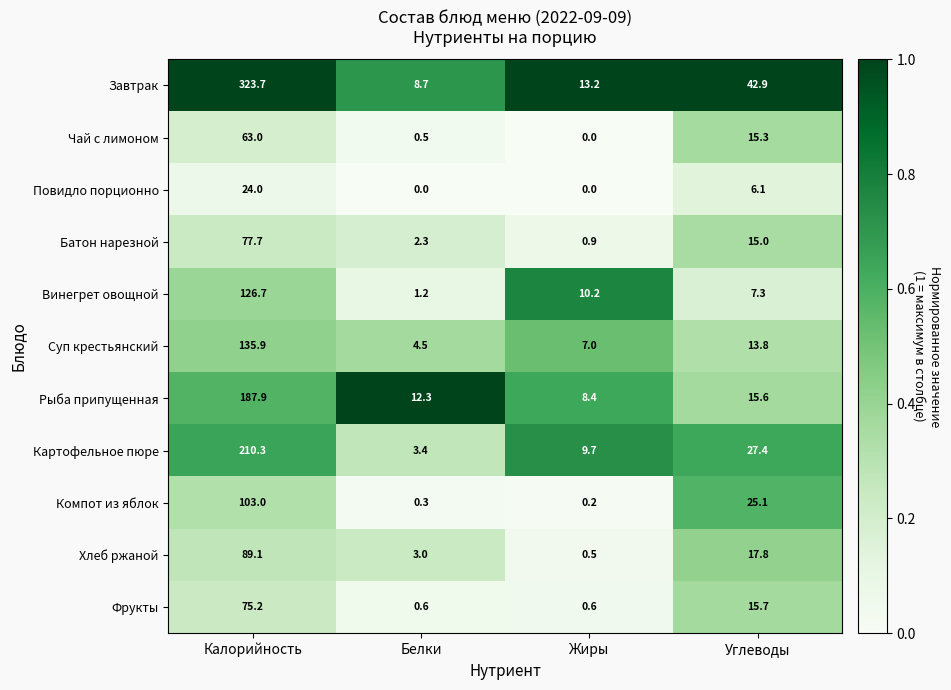

Which series has the widest spread of values?

Завтрак